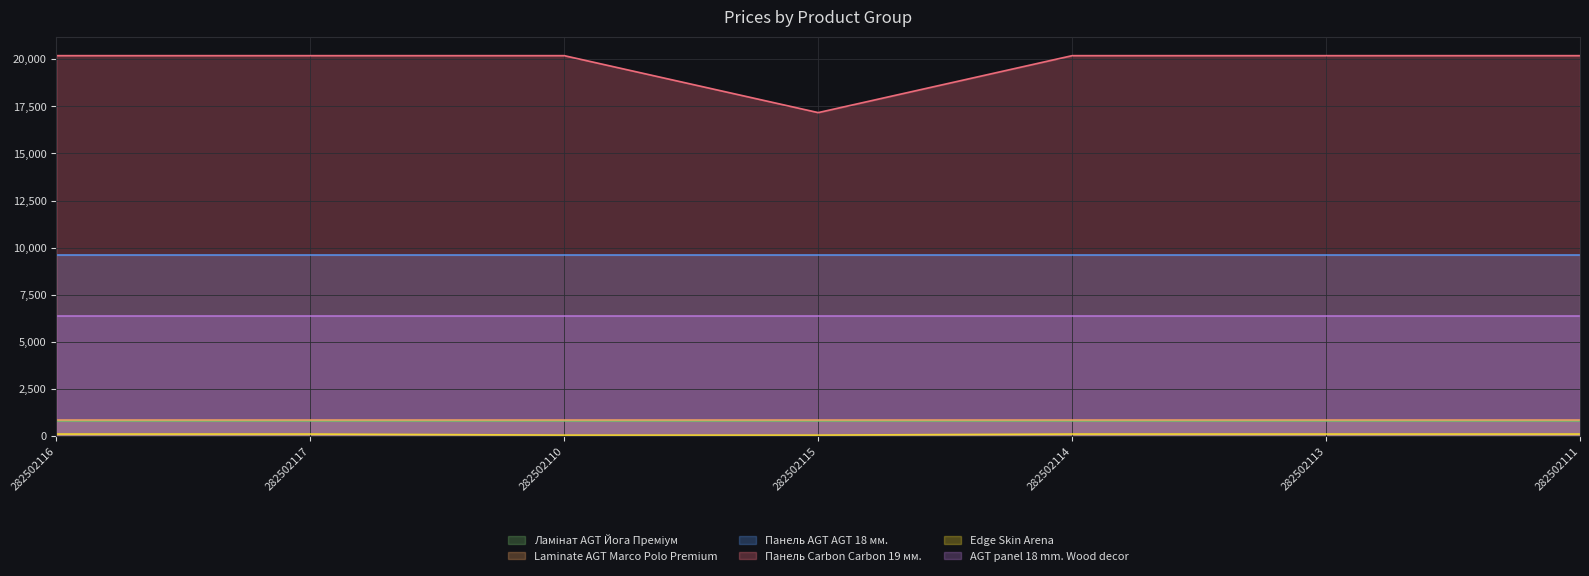

Does the chart display data point markers on the line(s)?

No